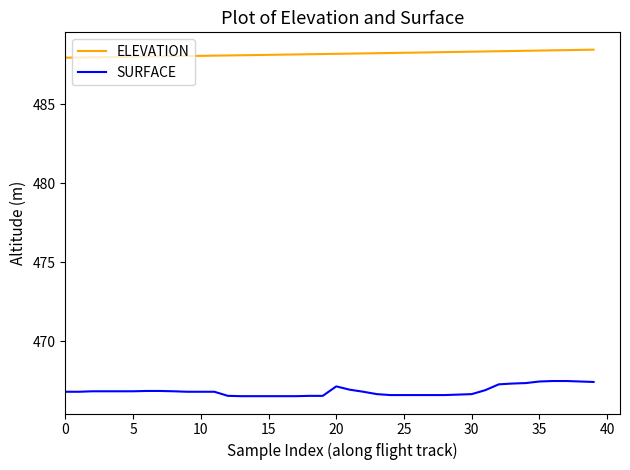

Which series has the largest total across all categories?

ELEVATION